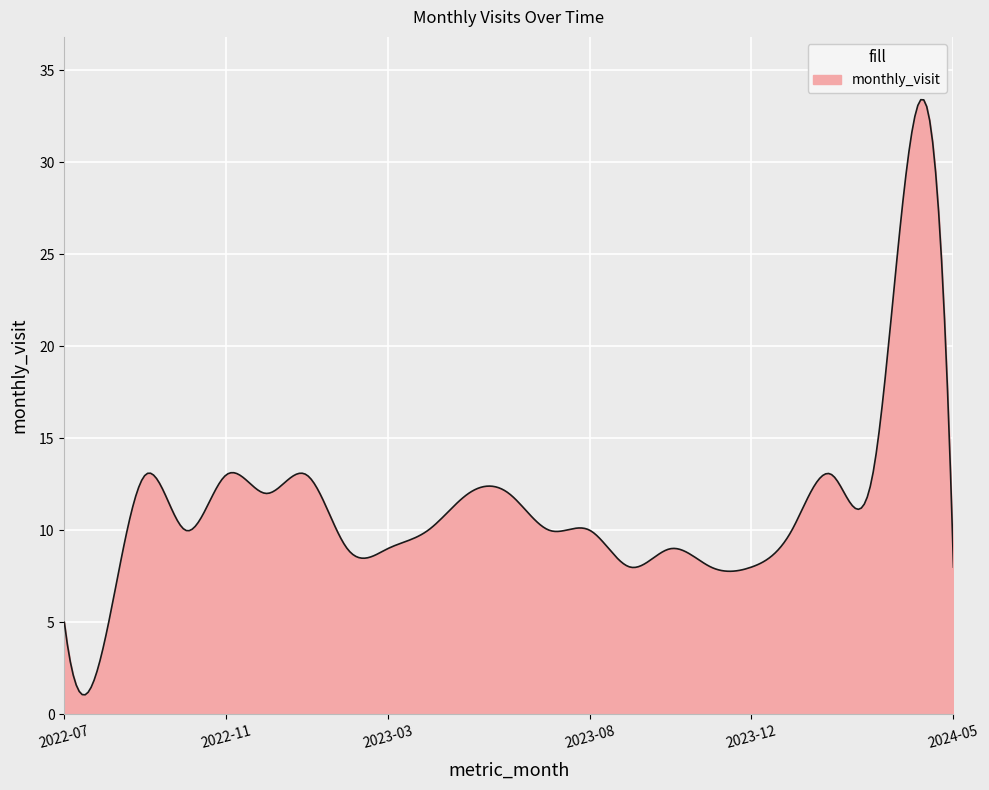

What is the difference between the maximum and minimum values?

32.3